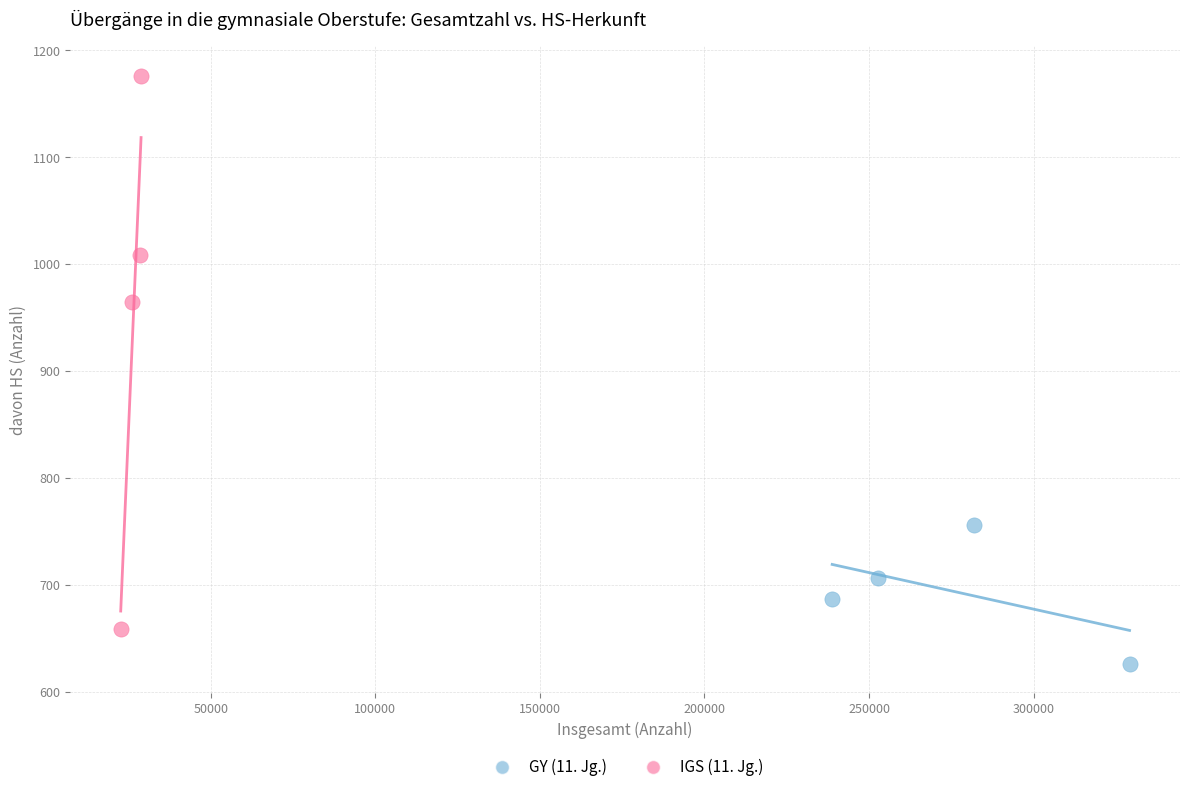

Which series contains the lowest Y value?

GY (11. Jg.)